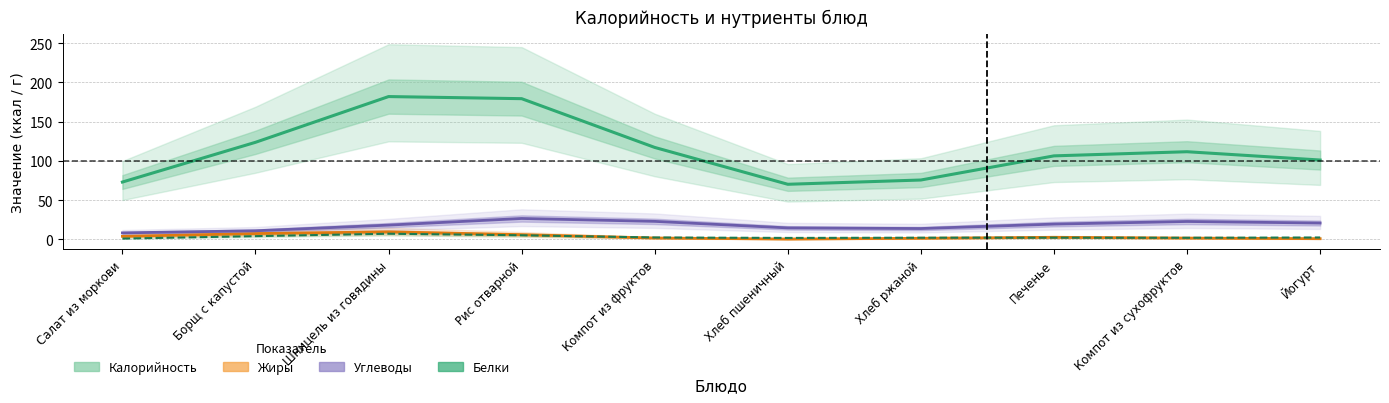

What value does the Калорийность series have at Хлеб пшеничный?

70.3